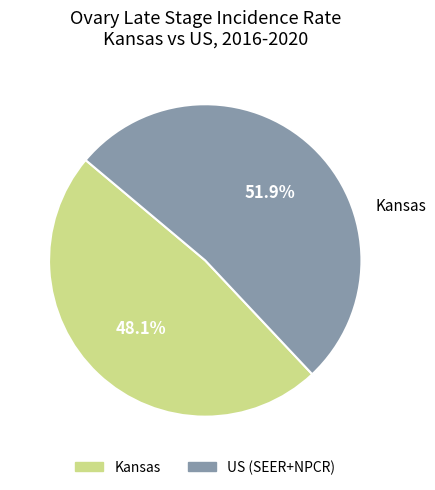

Is there a majority slice in this chart?

Yes